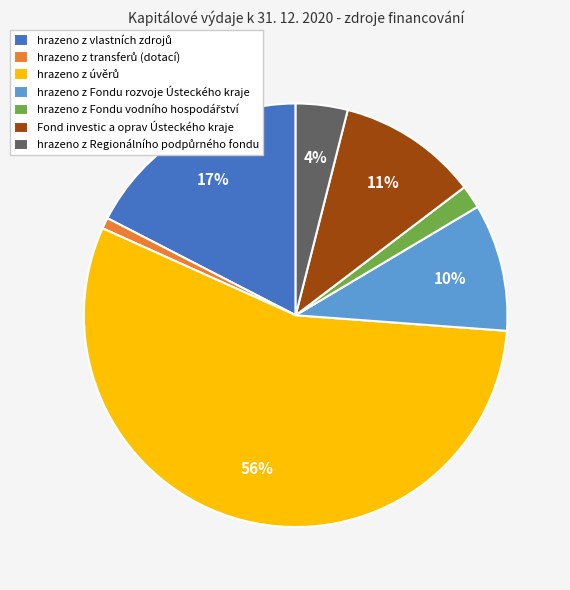

The Fond investic a oprav Ústeckého kraje slice represents 20% of the pie. True or false?

False